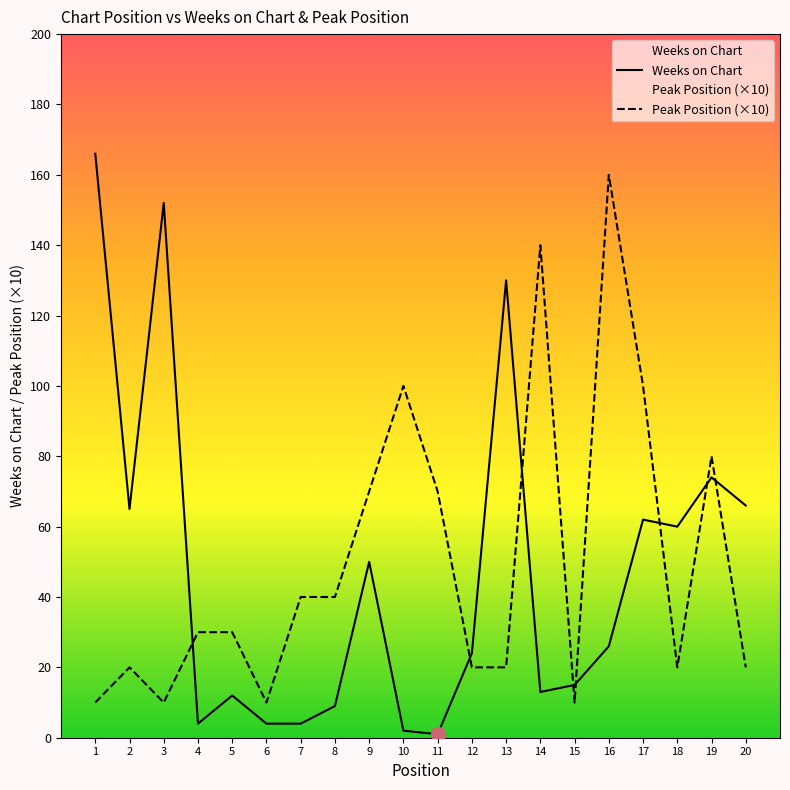

What is the value of the Peak Position point at the 12th from the left?

20